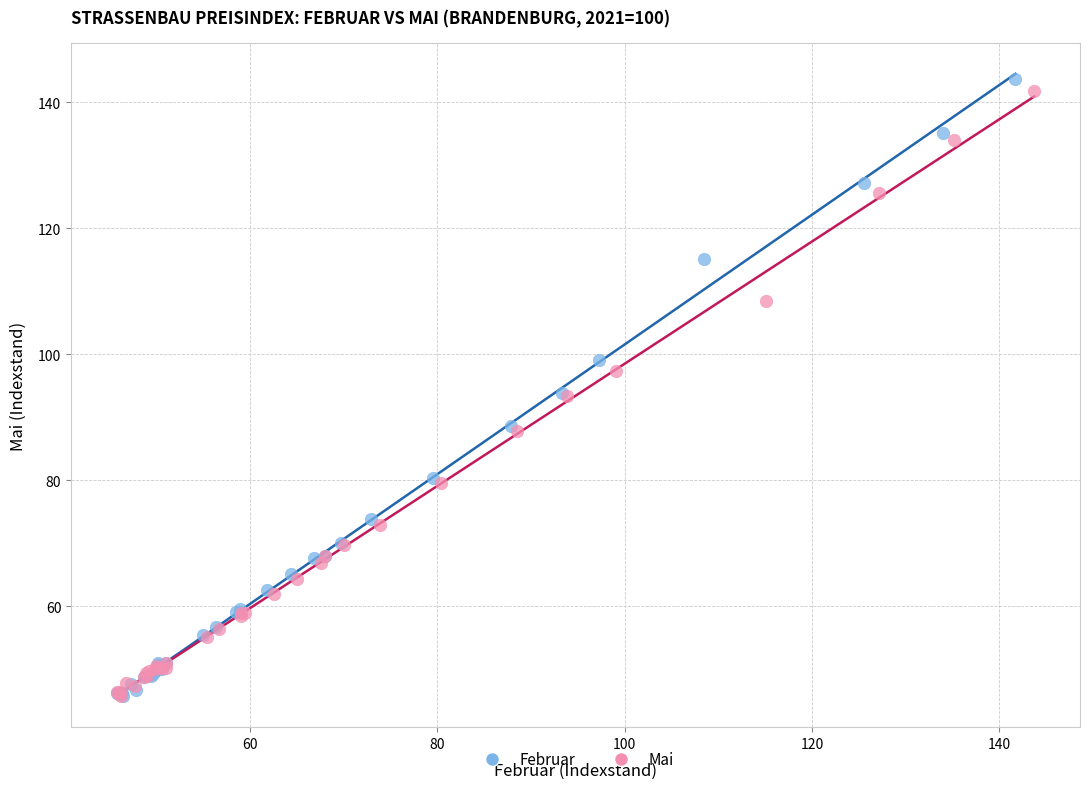

Which series has the largest Y range (max minus min)?

Februar